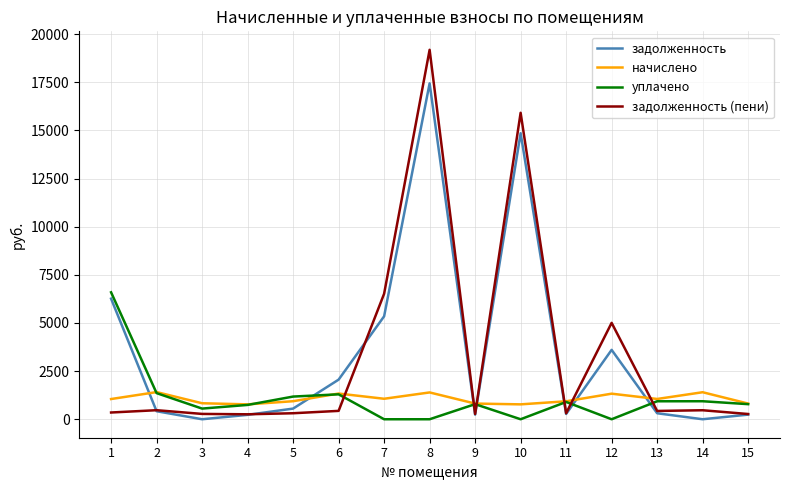

At how many categories does at least one series exceed 7065?

2